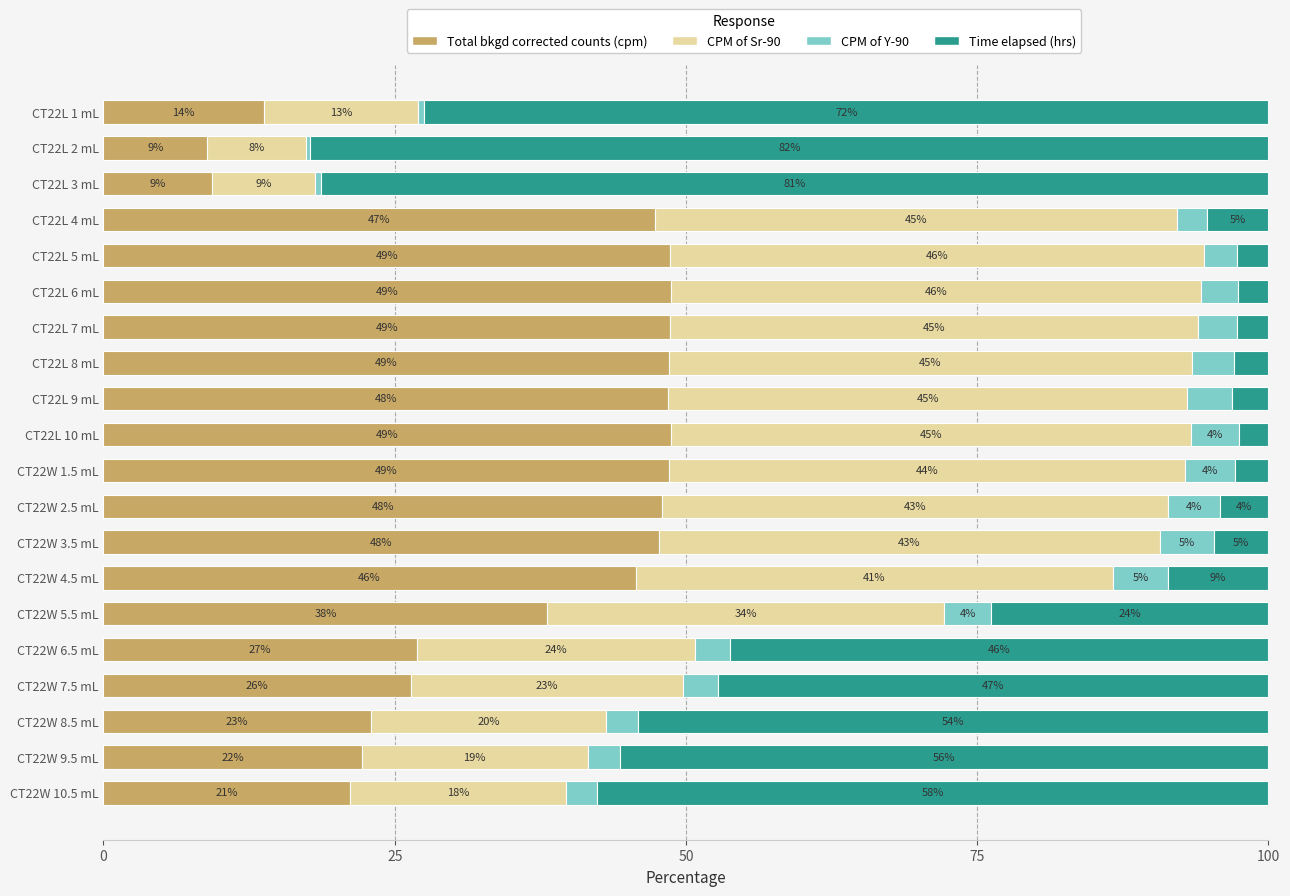

What are all the series names shown in the legend?

Total bkgd corrected counts (cpm), CPM of Sr-90, CPM of Y-90, Time elapsed (hrs)